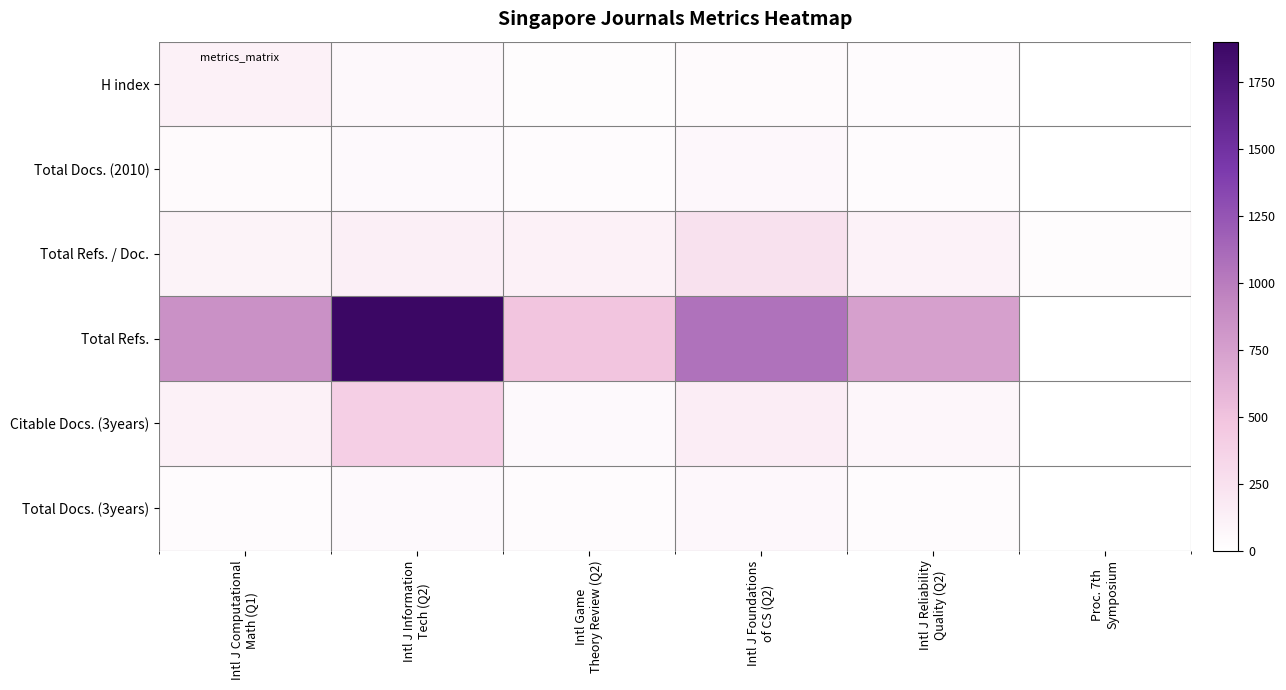

Count the number of categories in the chart.

6